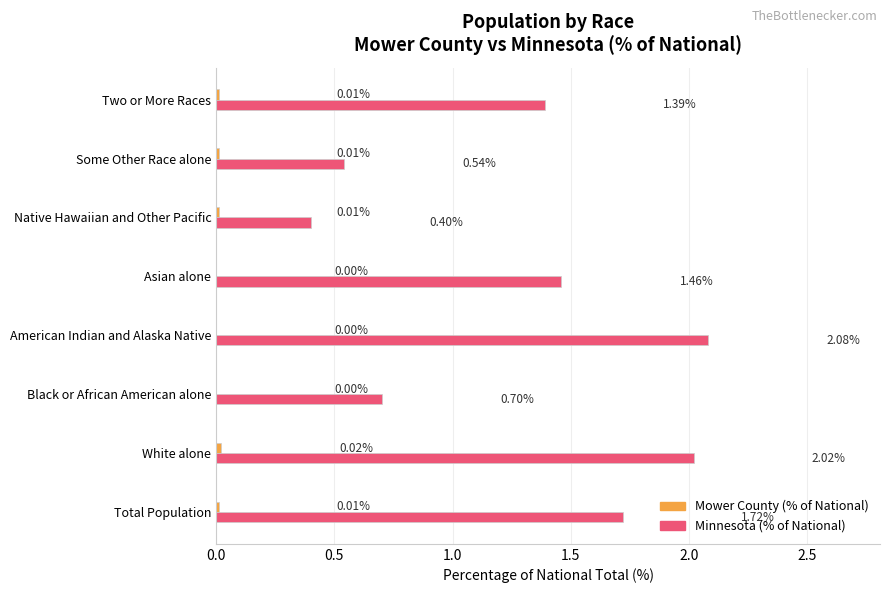

Where is Minnesota (% of National) nearest to the value 1?

Black or African American alone